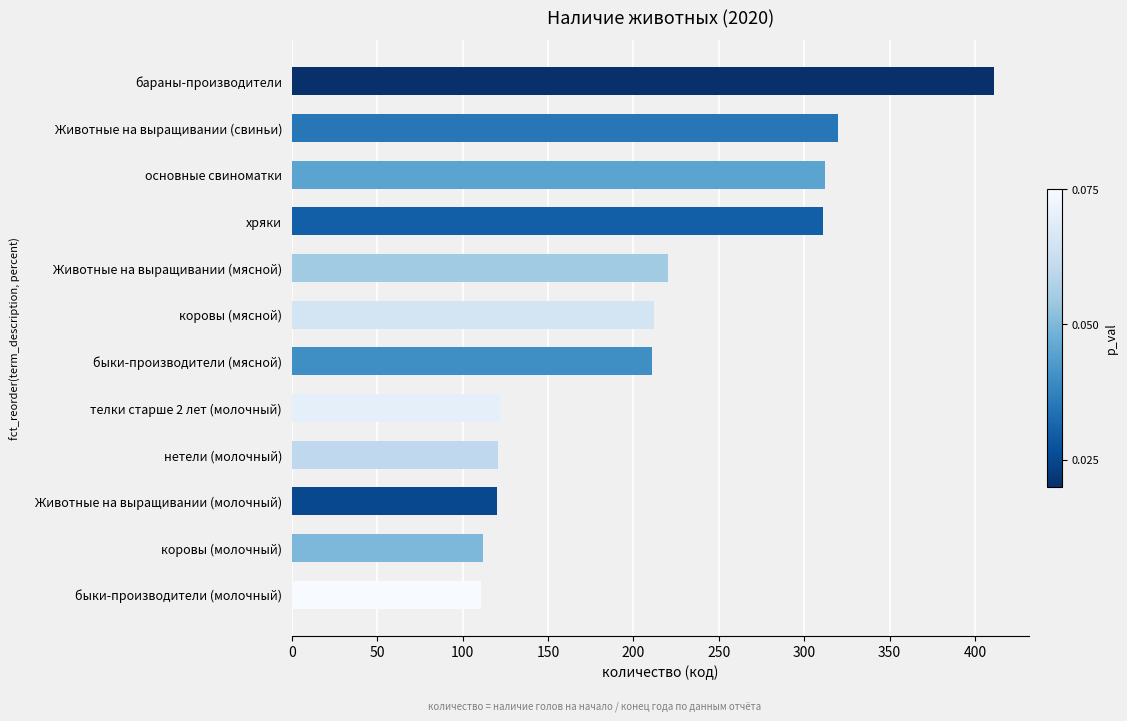

What is the maximum value shown in the chart?

411